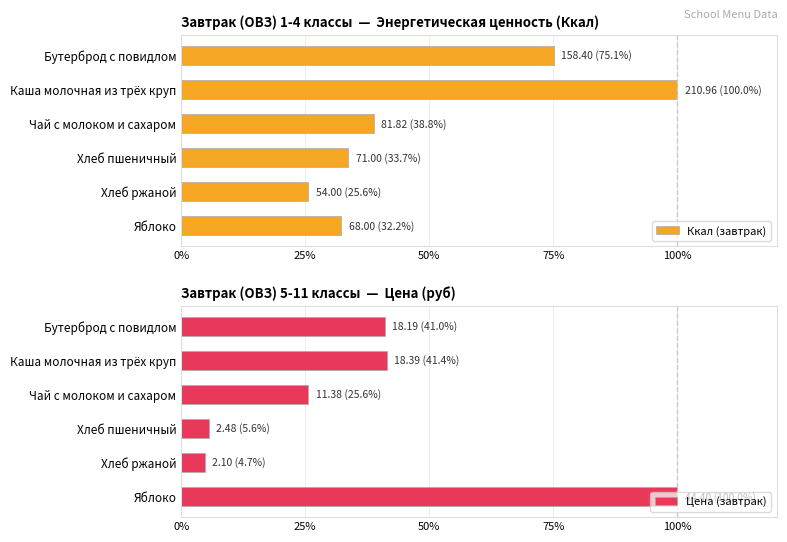

What is the value of the Ккал (завтрак) bar at the 4th from the left?

33.7